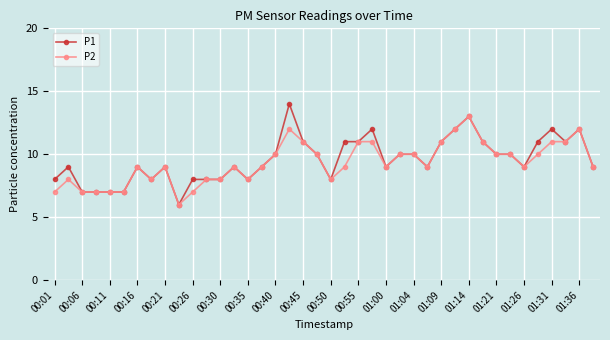

Count the number of data series in this chart.

2